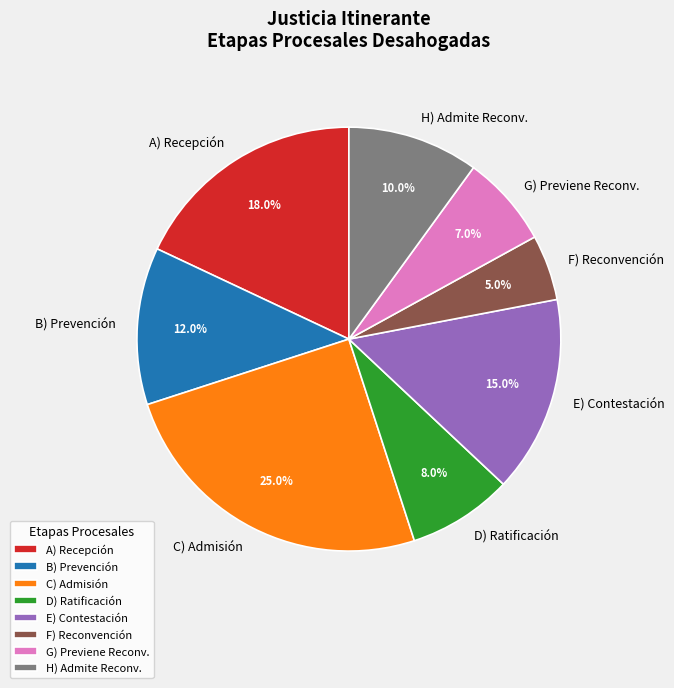

Between A) Recepción and D) Ratificación, which is larger?

A) Recepción